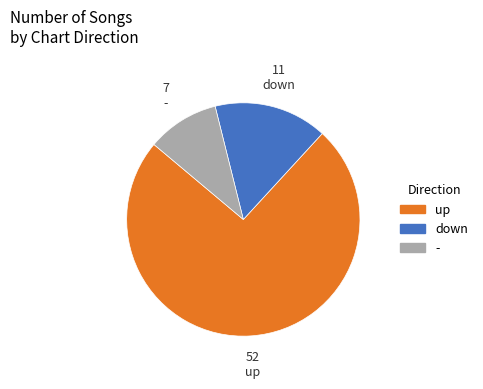

Is up the majority of the pie?

Yes